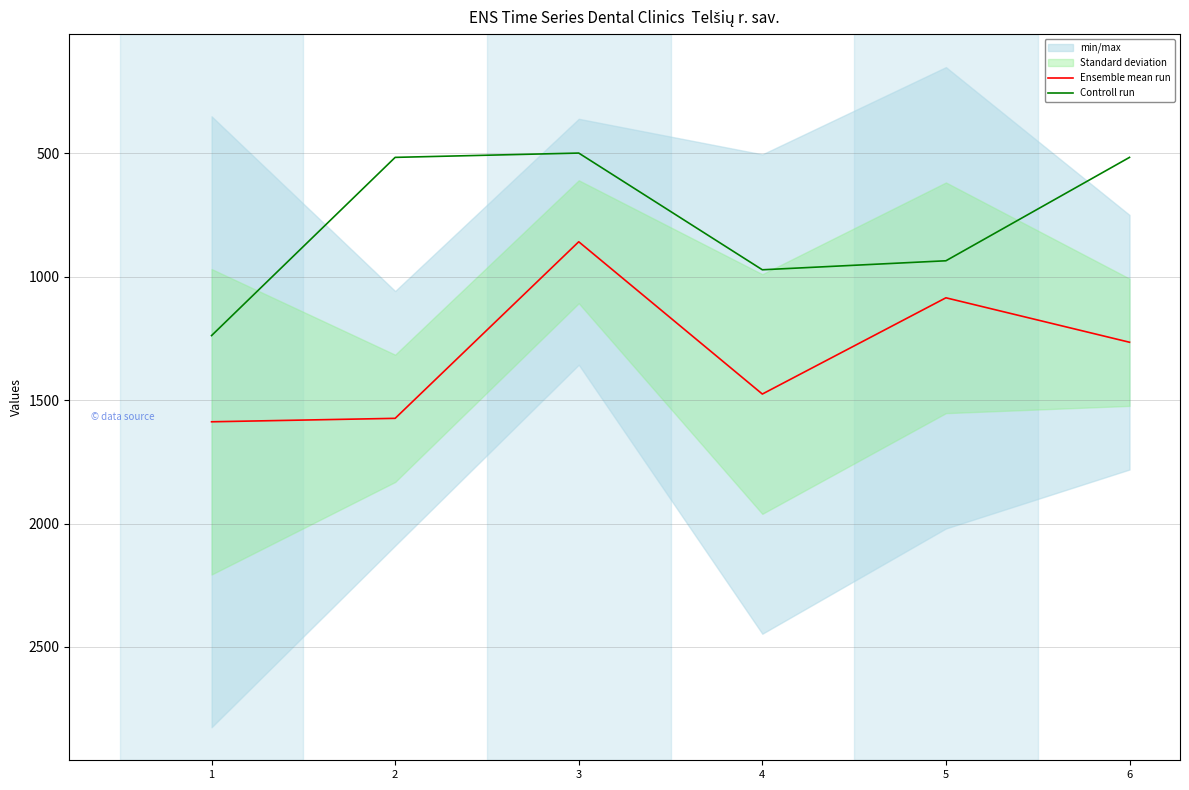

Reading right to left, what are all the values shown in this chart?

Ensemble mean run: 6=1265.1	5=1085.0	4=1475.1	3=857.9	2=1573.5	1=1587.5
Controll run: 6=515.9	5=934.9	4=971.4	3=498.4	2=515.9	1=1238.1